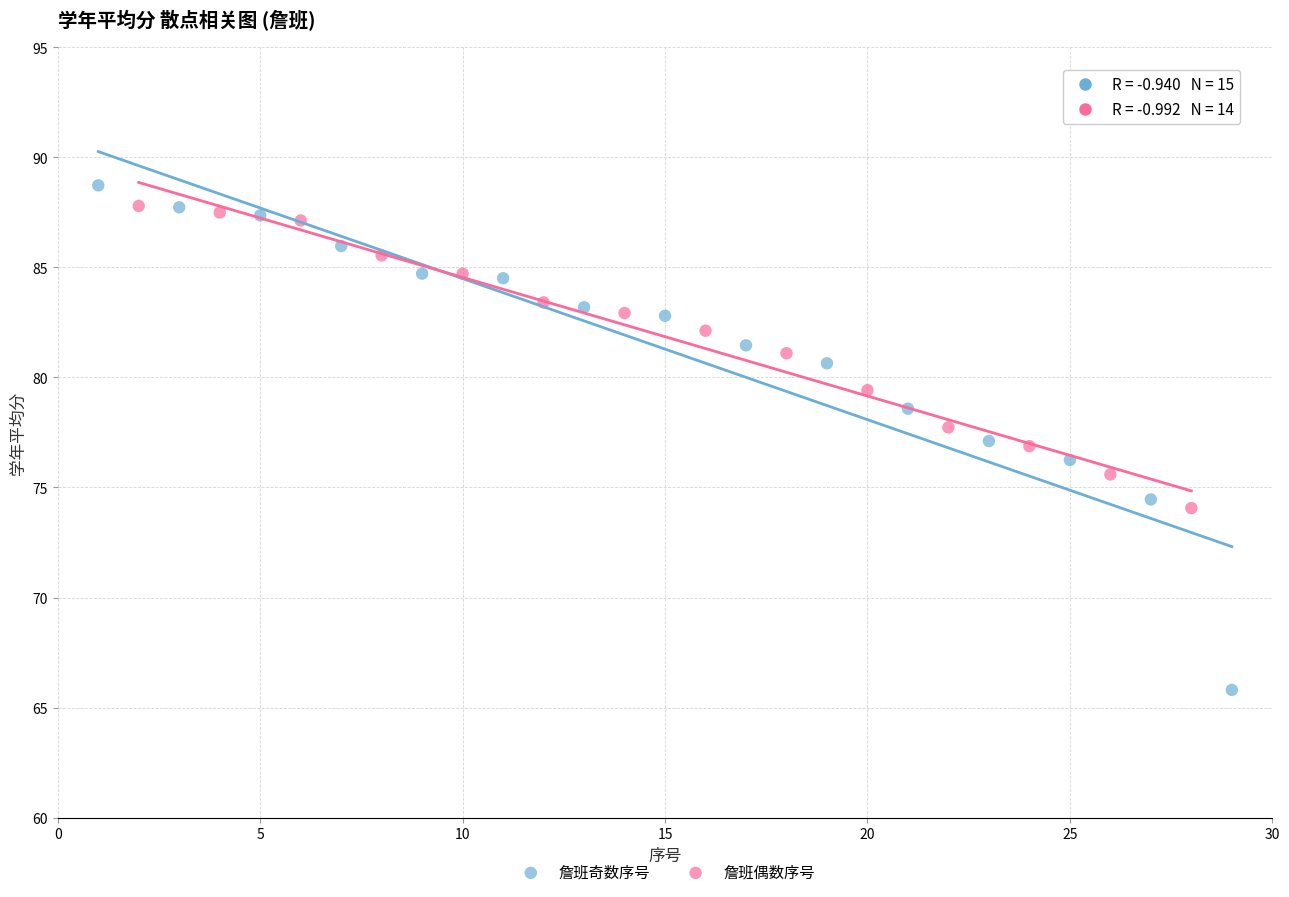

Which series has the widest spread of Y values?

詹班奇数序号